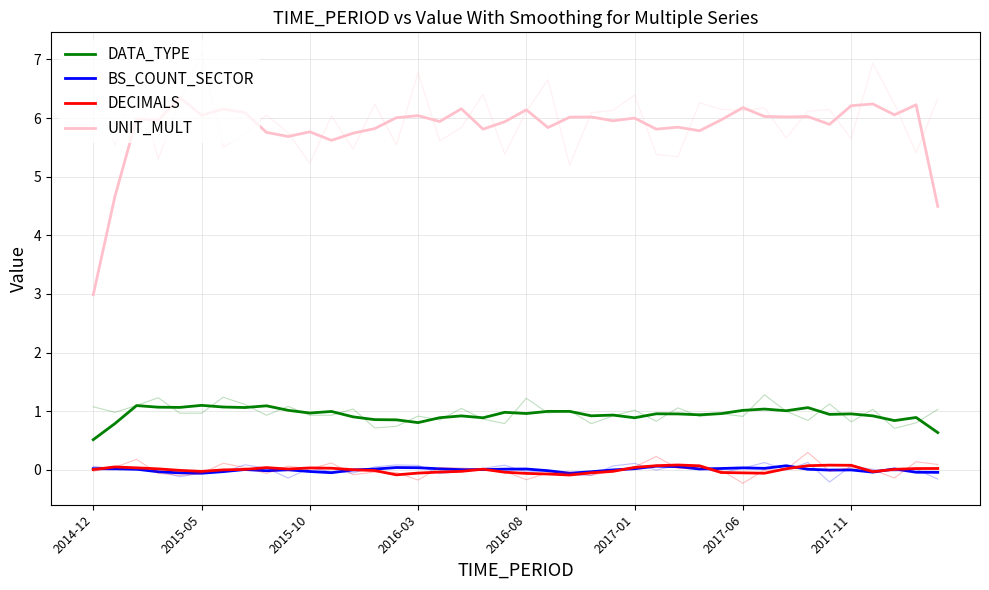

True or false: DECIMALS has more than 2 interior local peaks.

True